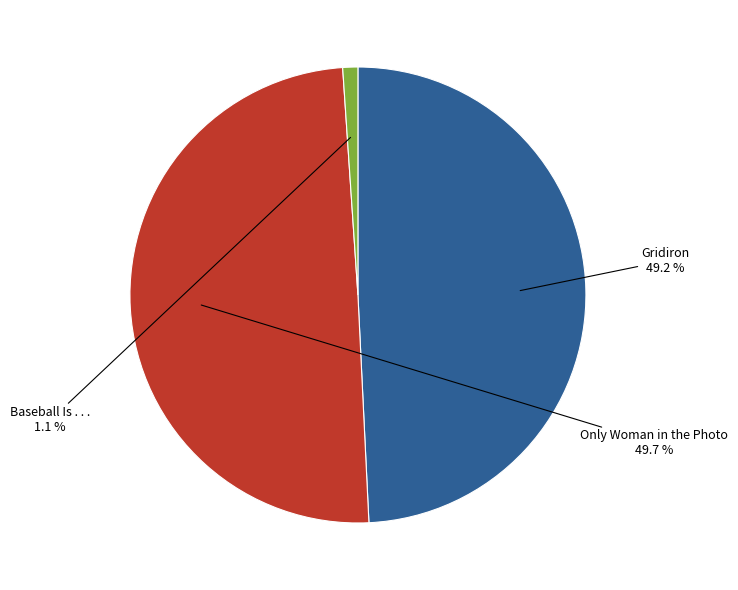

To the nearest percent, what is the difference between the largest and smallest slice percentages?

49%